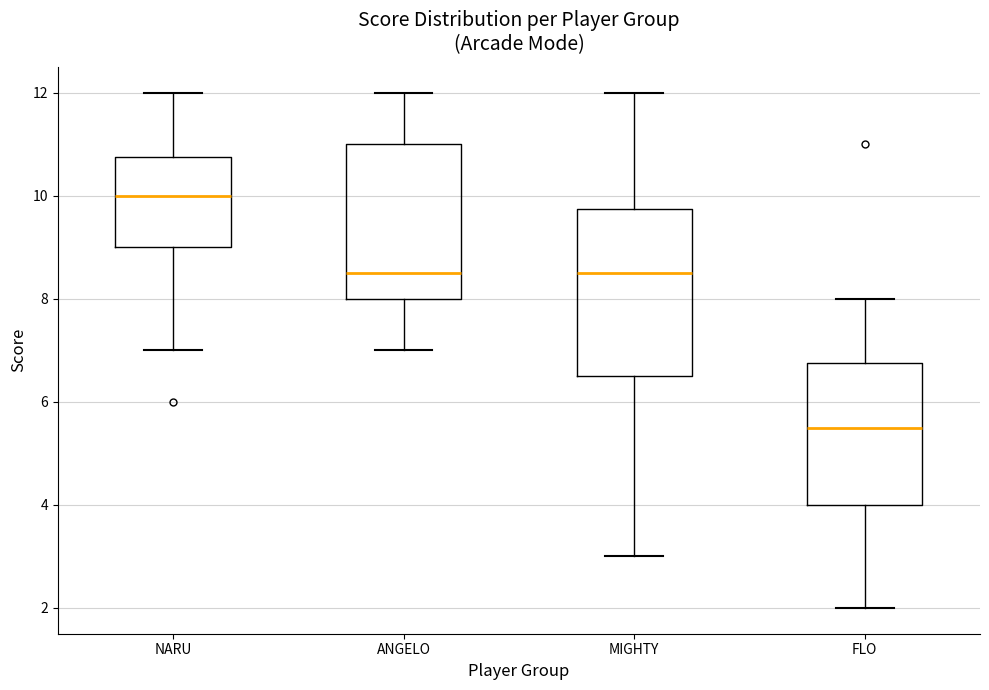

Which box's median line is the highest?

NARU